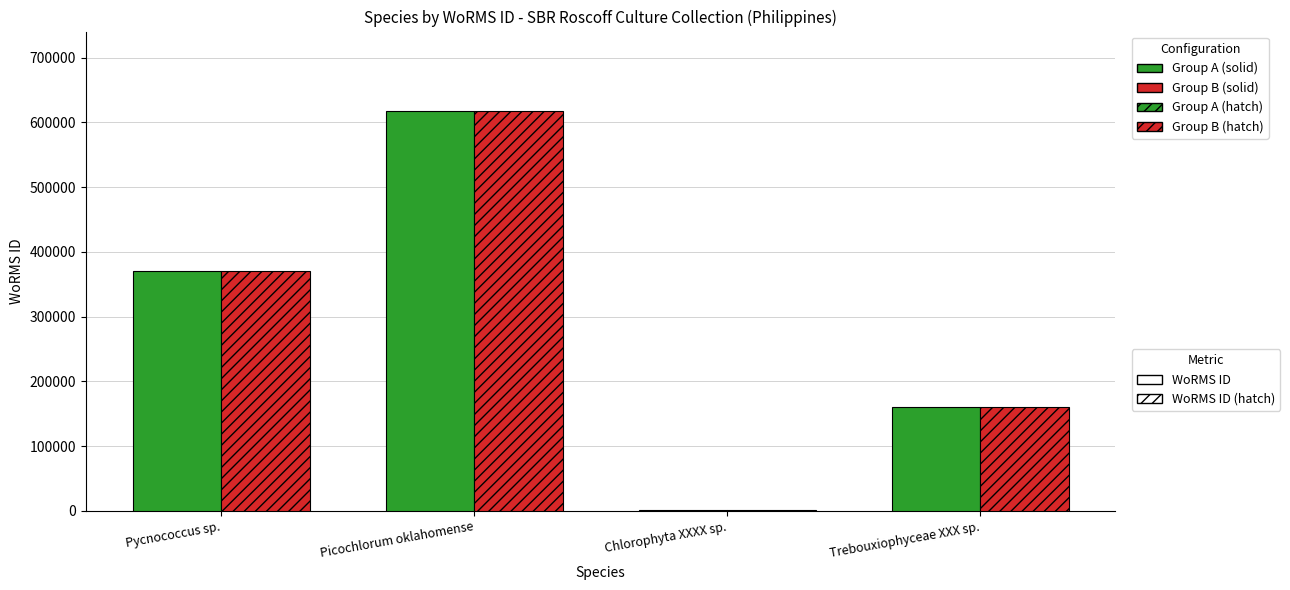

At which category is the sum across all series the highest?

Picochlorum oklahomense